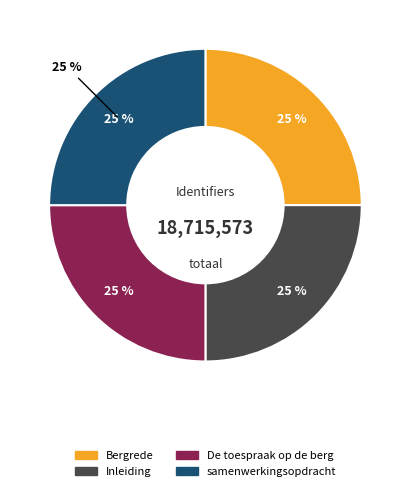

To the nearest percent, what portion does De toespraak op de berg represent?

25%